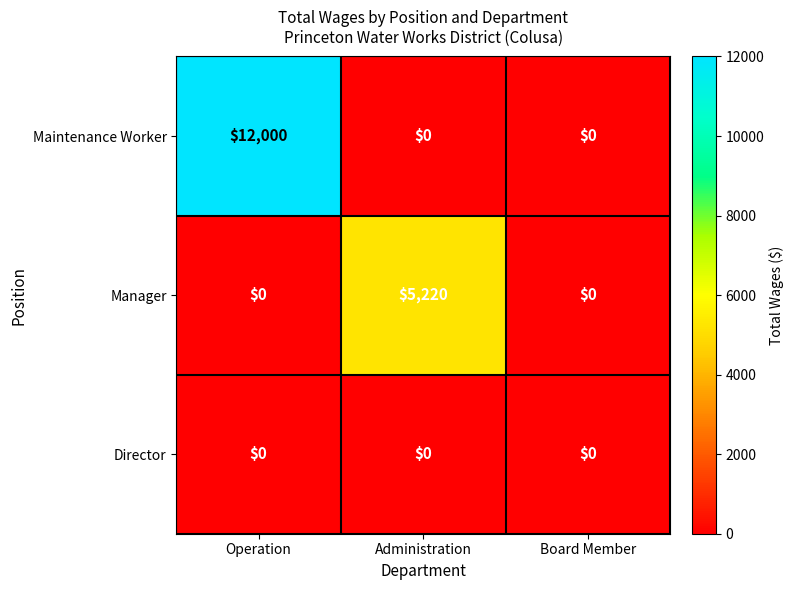

What is the sum of the Manager values at Administration and Board Member?

5220